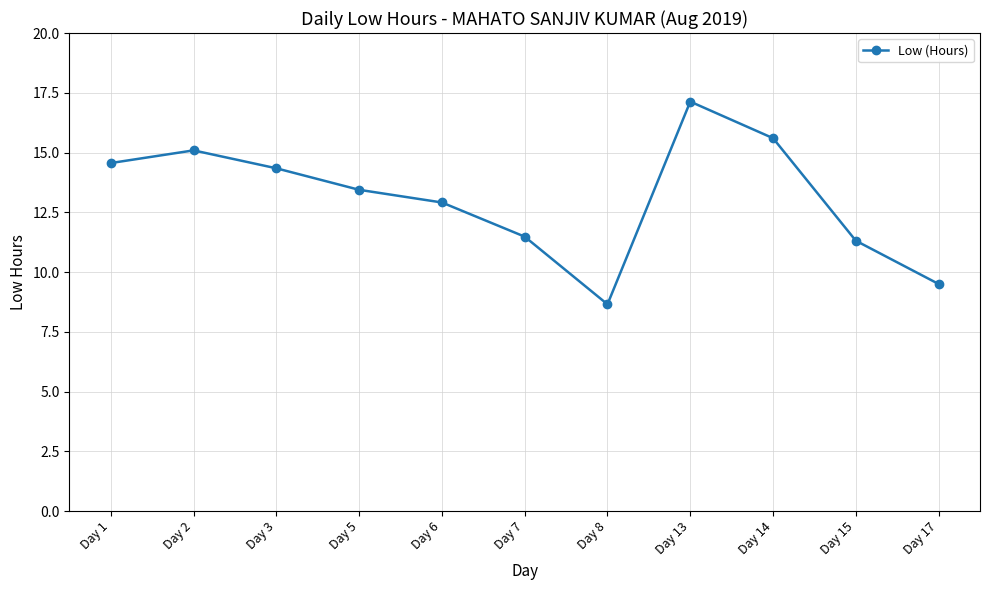

What is the smallest value displayed?

8.7